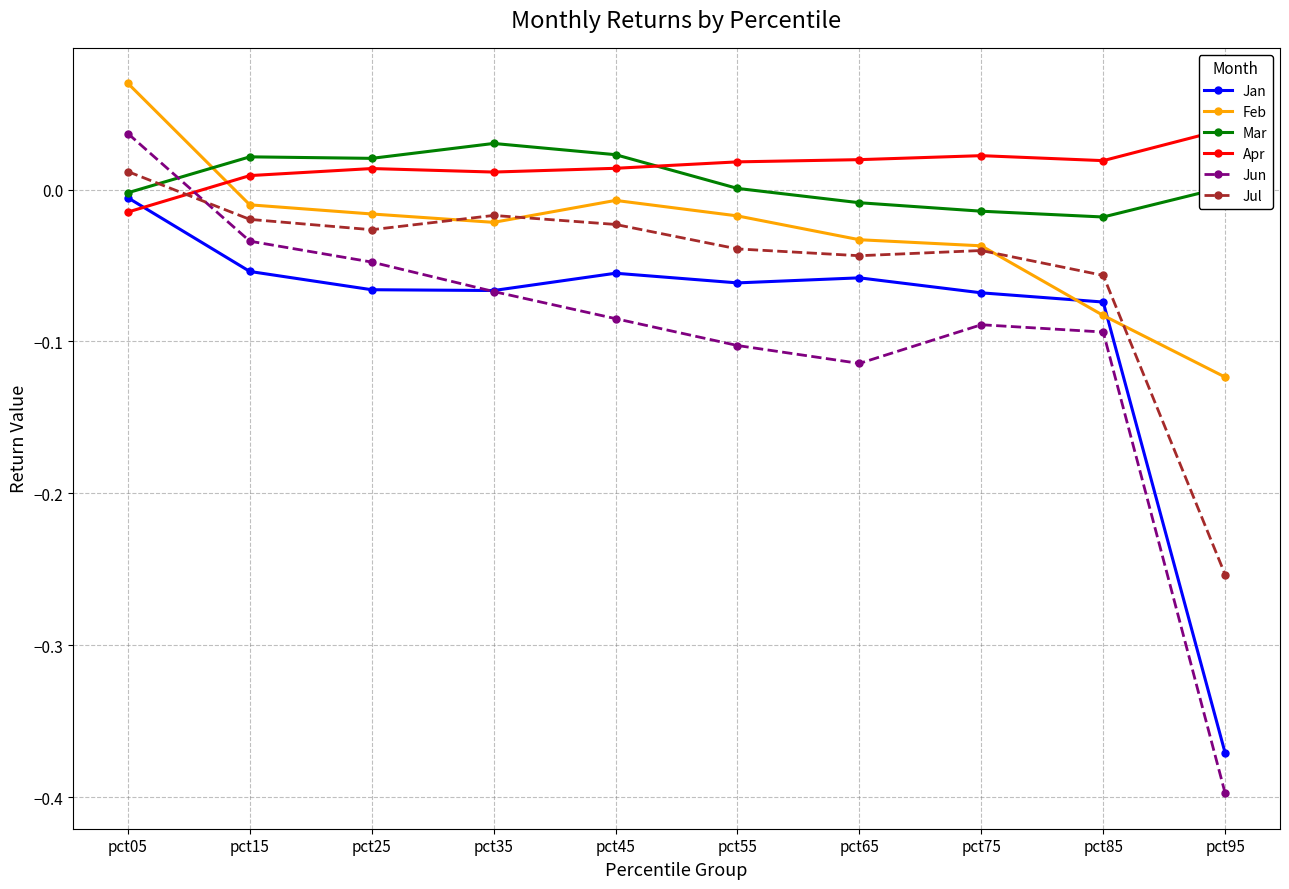

What is the difference between the second highest and minimum values in the Jun series?

0.4